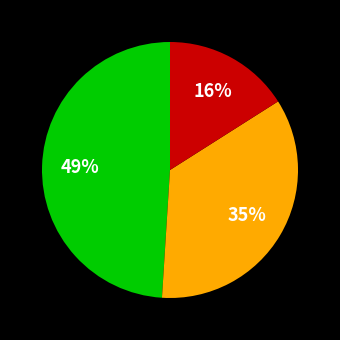

Is there a majority slice in this chart?

No